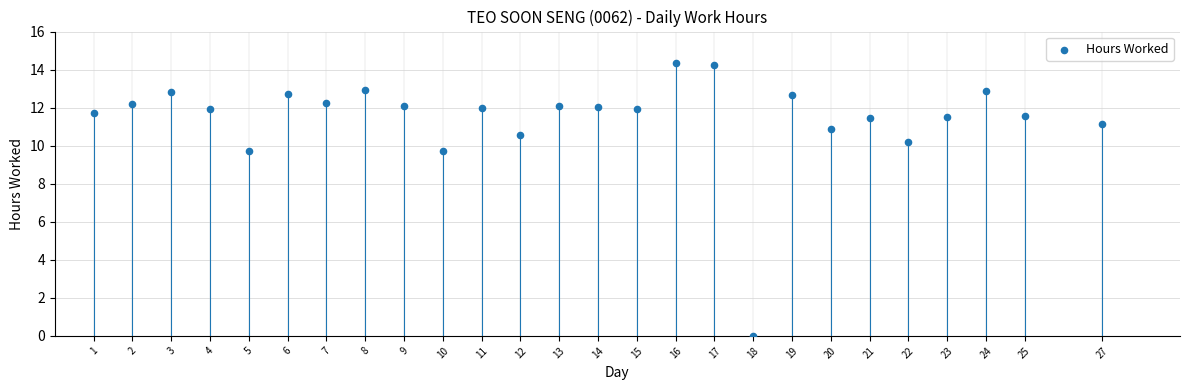

What is the range of X values (max minus min)?

26.0